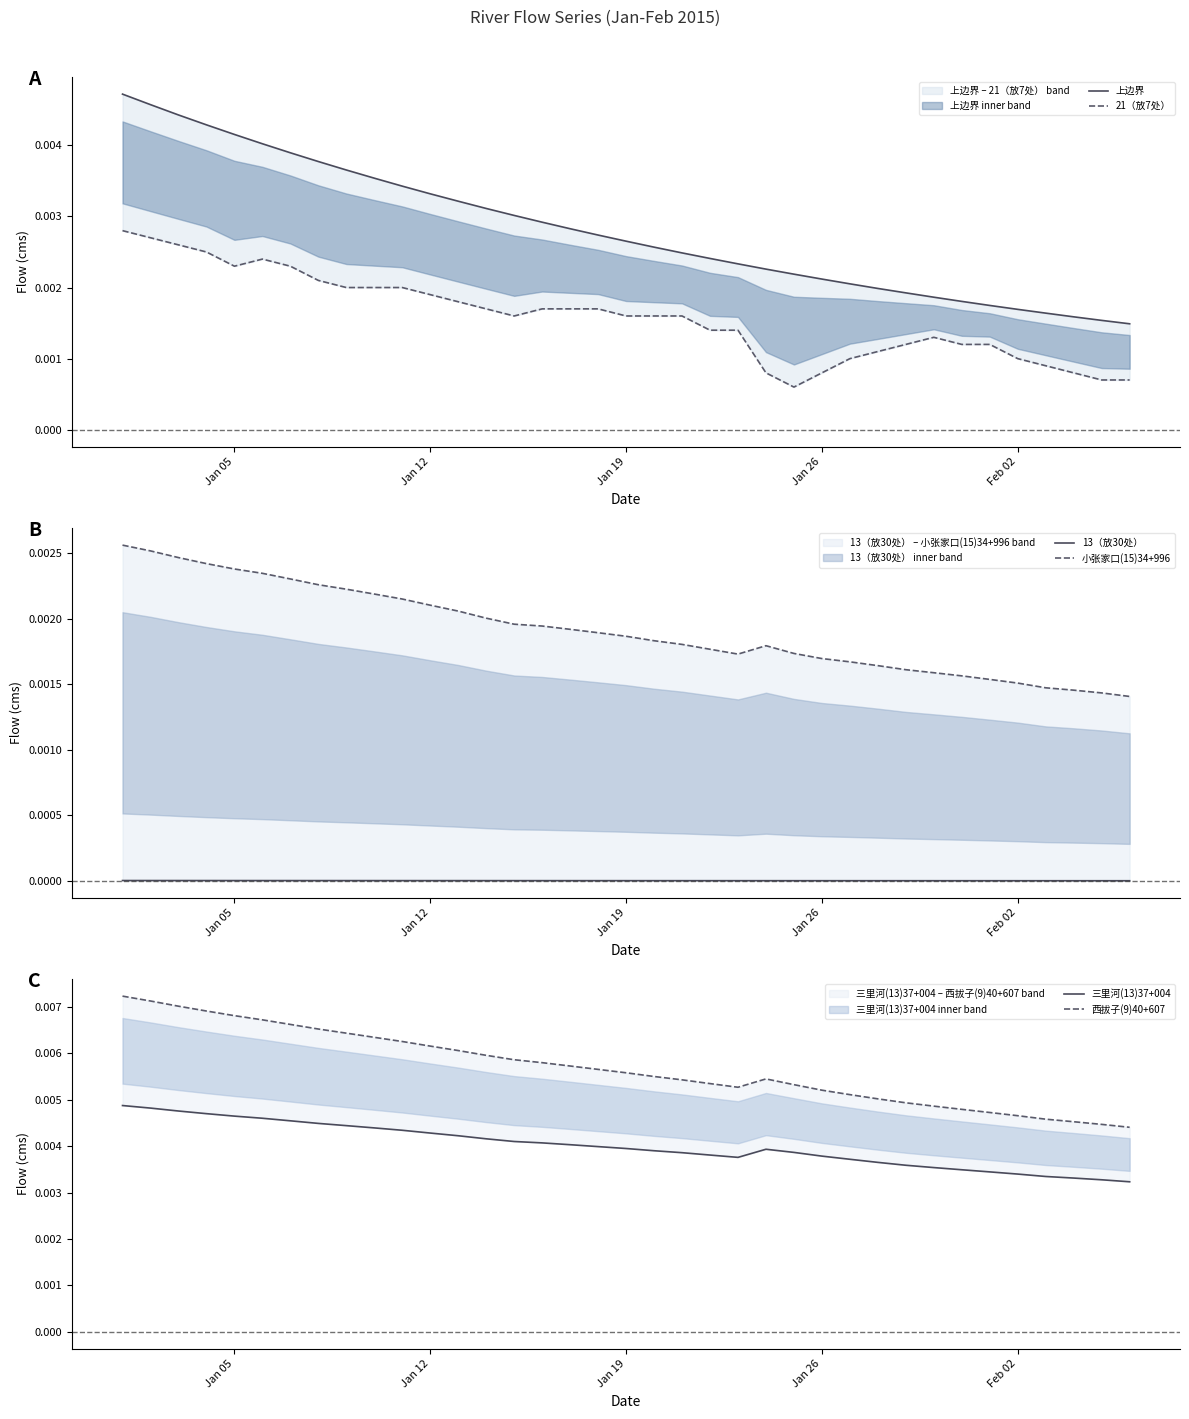

How many distinct data groups are displayed?

6